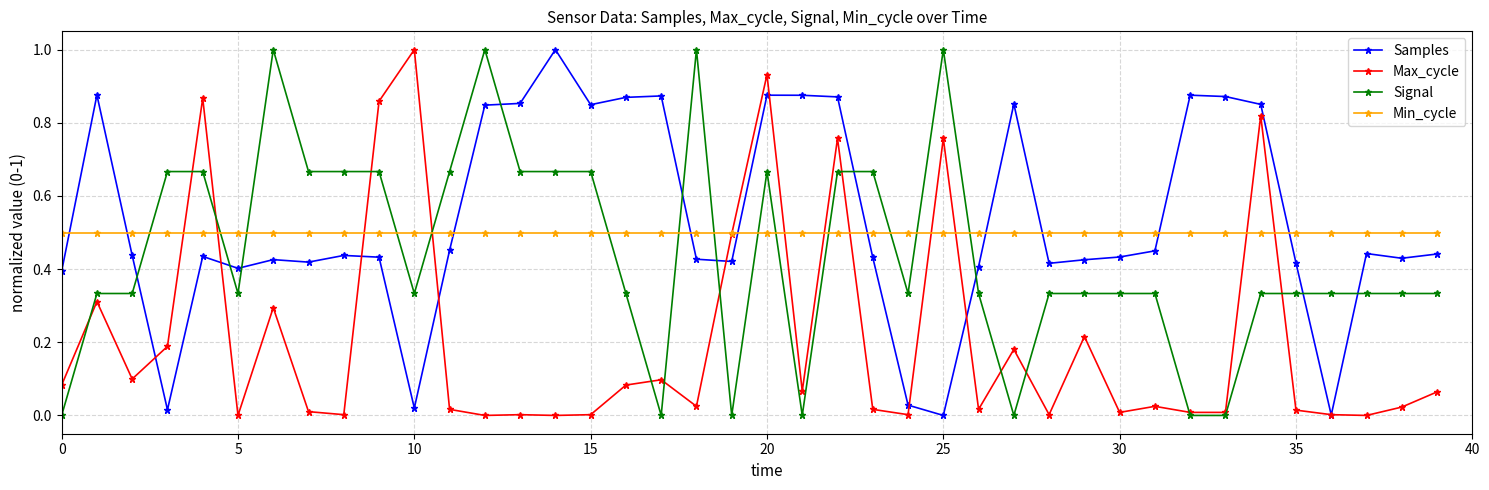

How many intersections are there between Min_cycle and Samples?

10